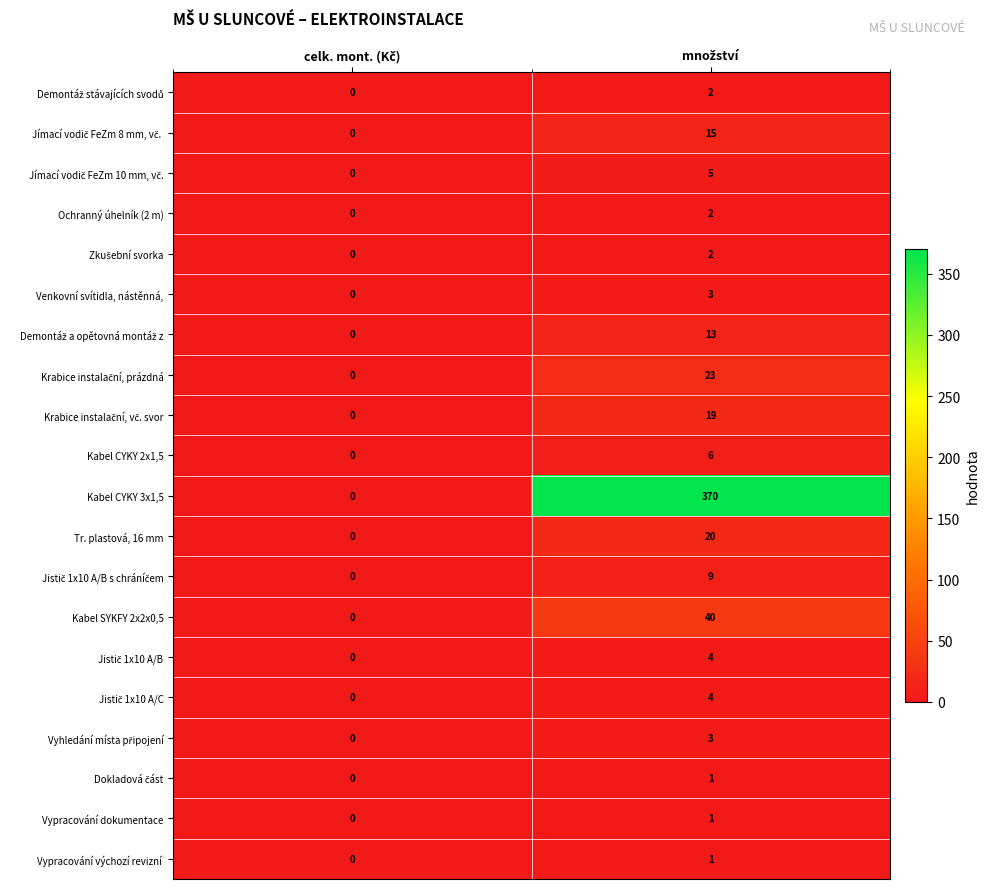

What is the greatest value displayed?

370